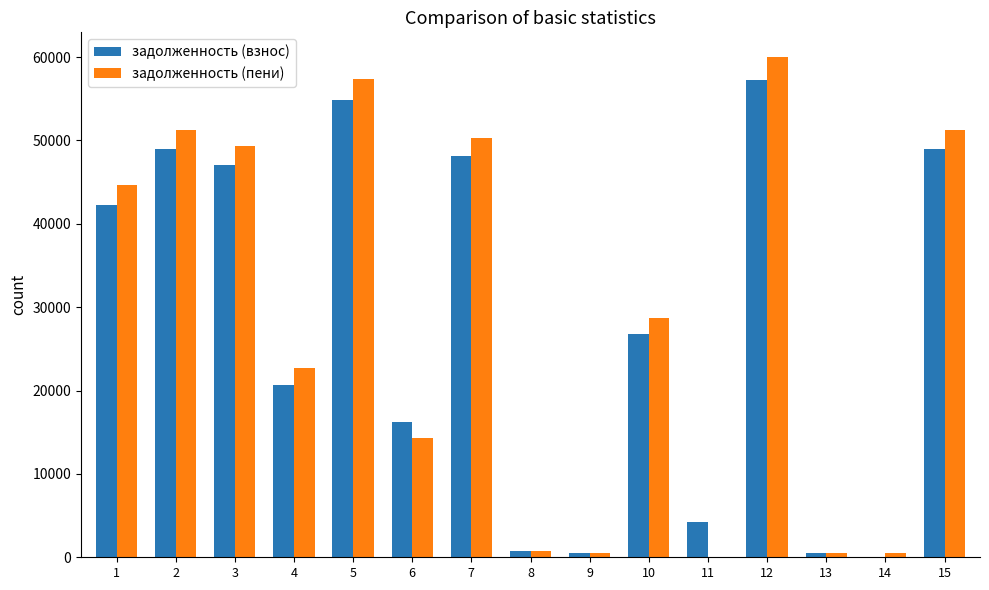

The задолженность (пени) series shows 522.6 at 9. True or false?

True